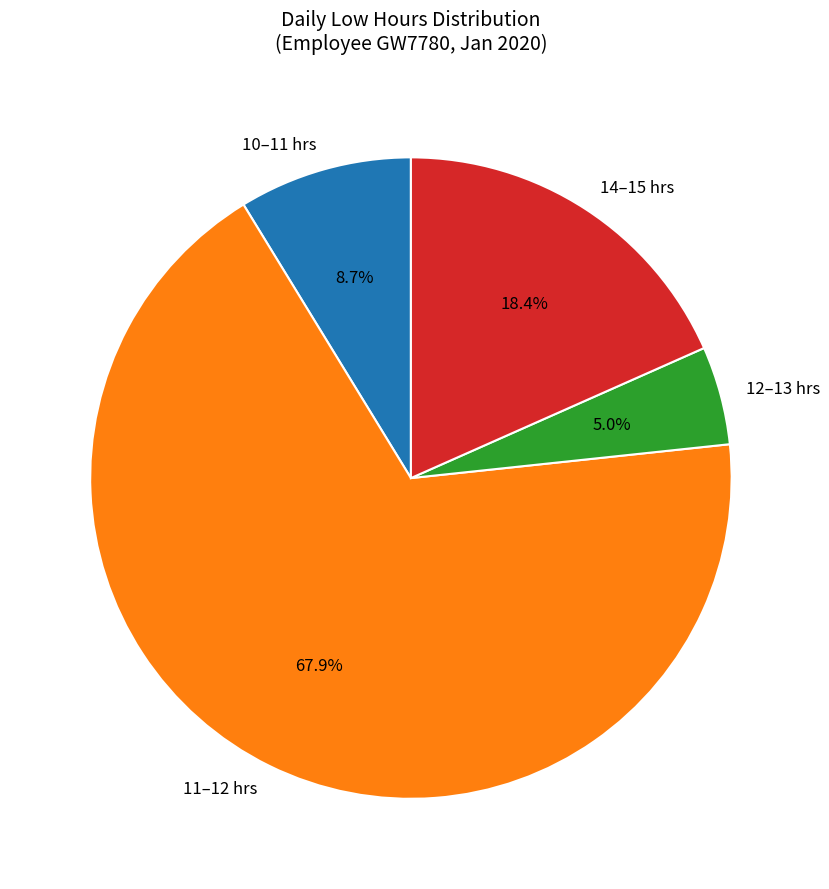

How many slices are in this pie chart?

4